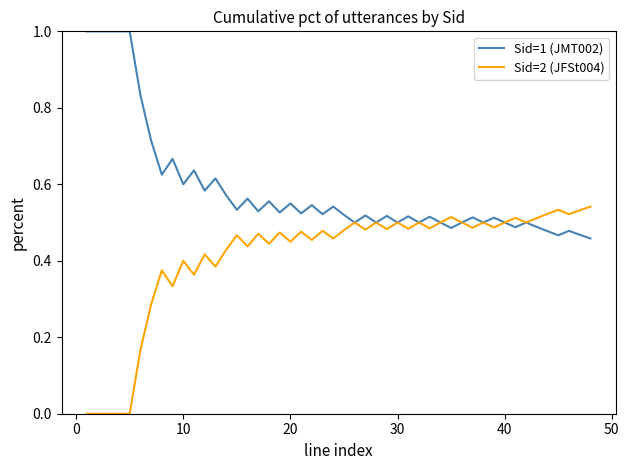

Rank the series by their average value, from highest to lowest.

Sid=1 (JMT002), Sid=2 (JFSt004)